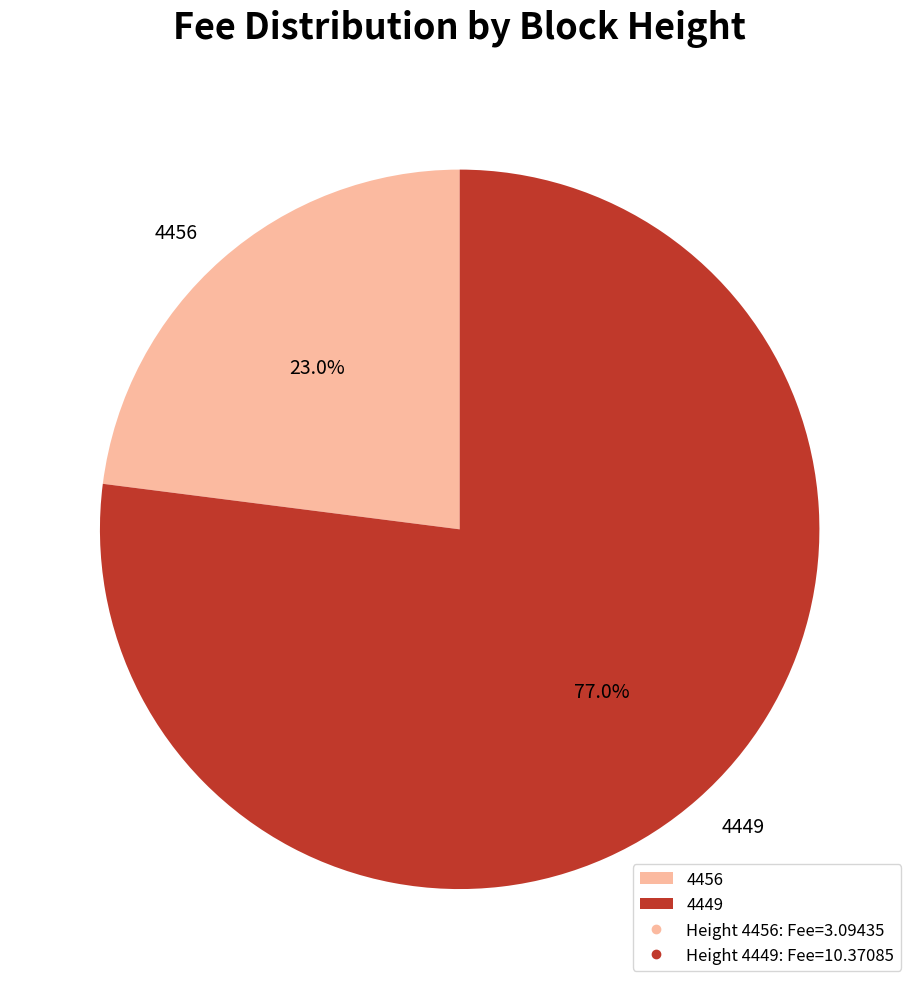

To the nearest percent, what percentage of the pie is 4449?

77%